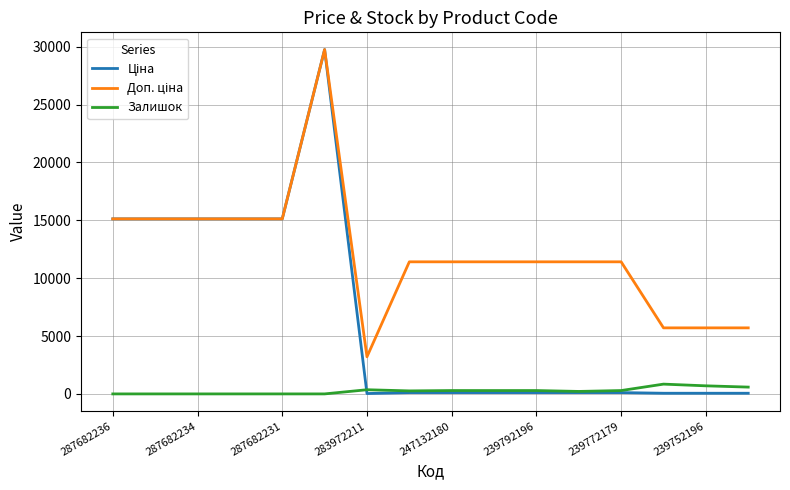

Is this an area chart (filled region under the line)?

No